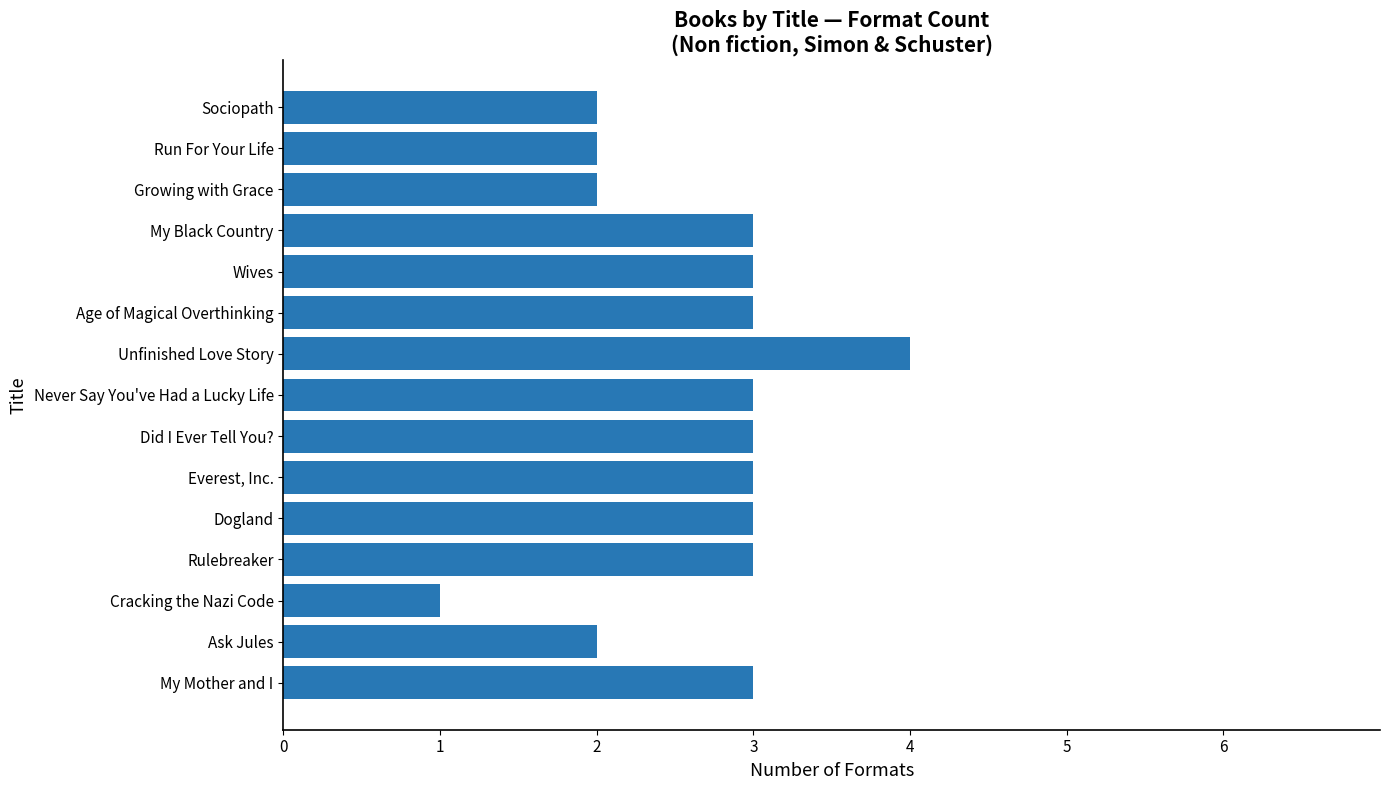

The value at My Black Country is 3. True or false?

True